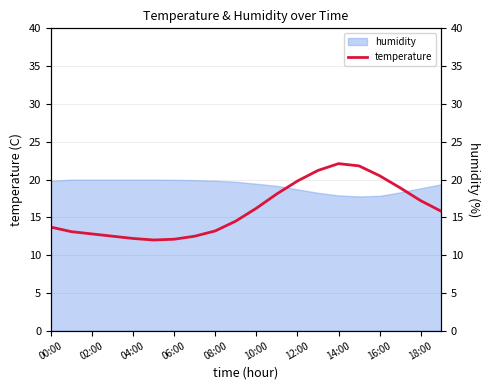

What is the maximum value for humidity?

20.0